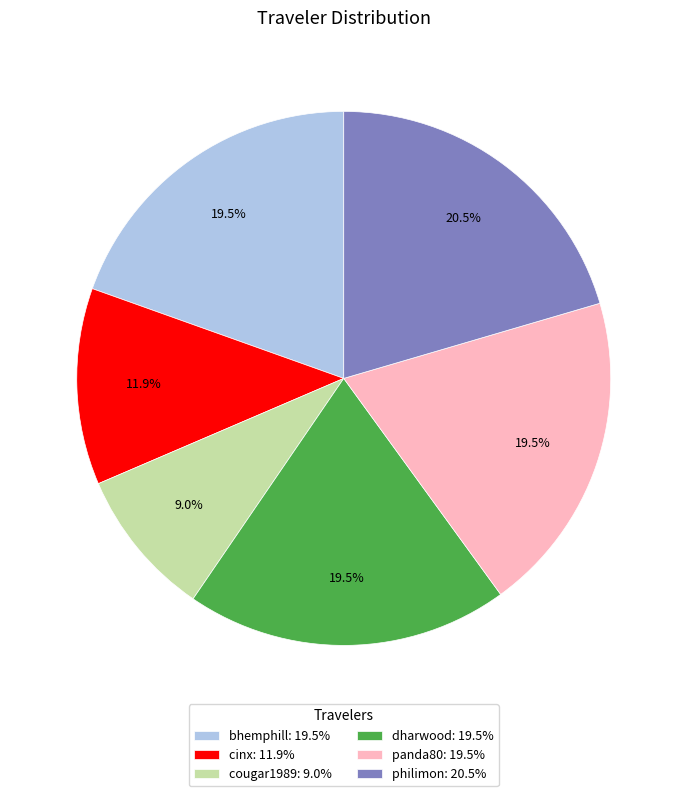

Does any single category account for the majority?

No